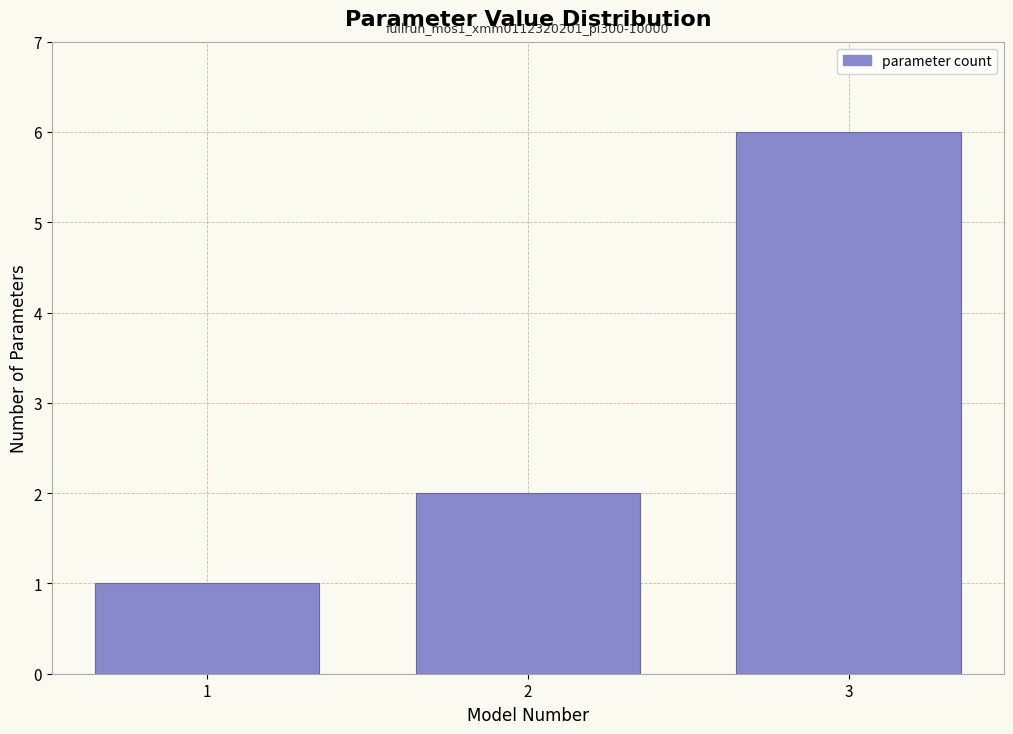

Reading left to right, what are all the values shown in this chart?

1=1	2=2	3=6